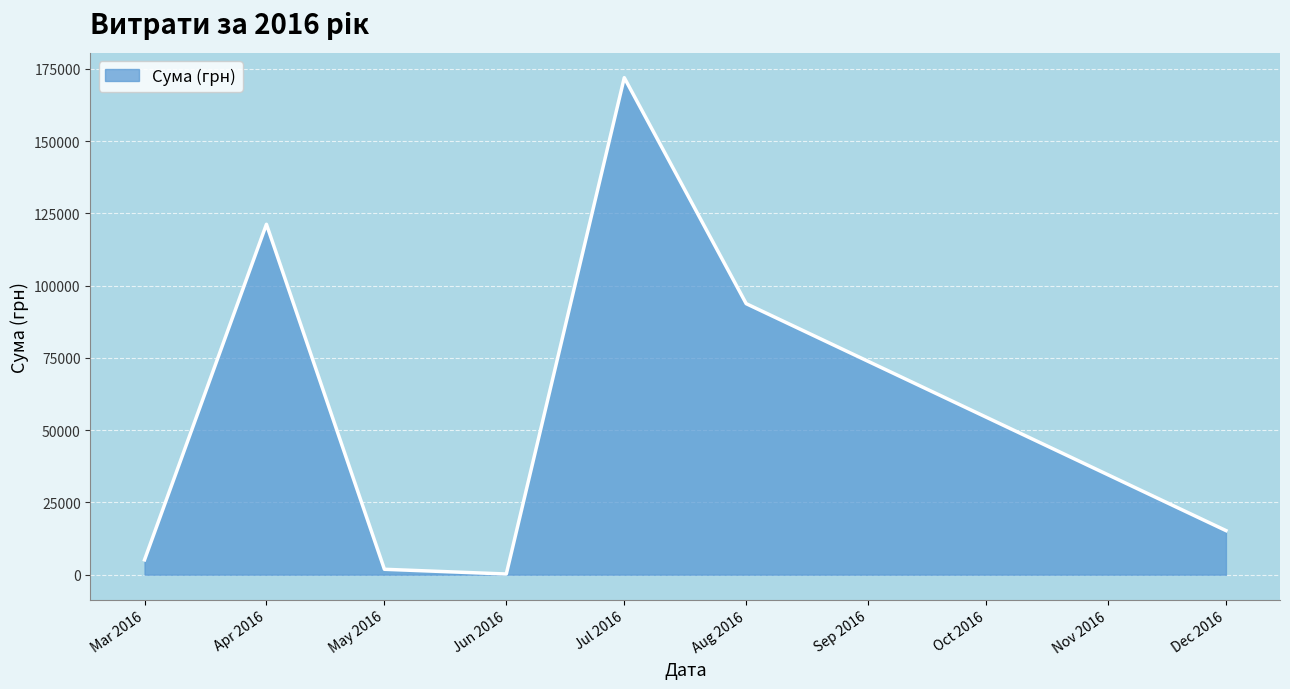

Is it true that the value at Aug 2016 is 93755.5?

True